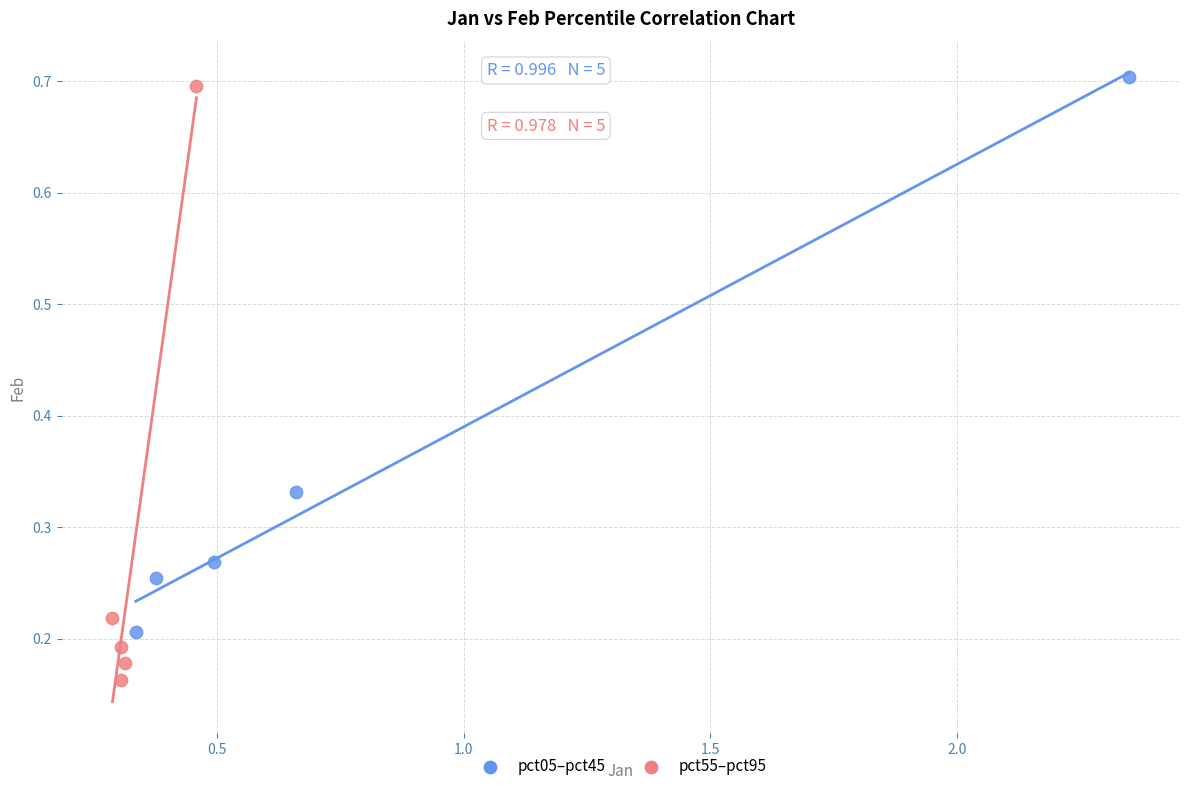

Which series reaches the minimum Y coordinate?

pct55–pct95